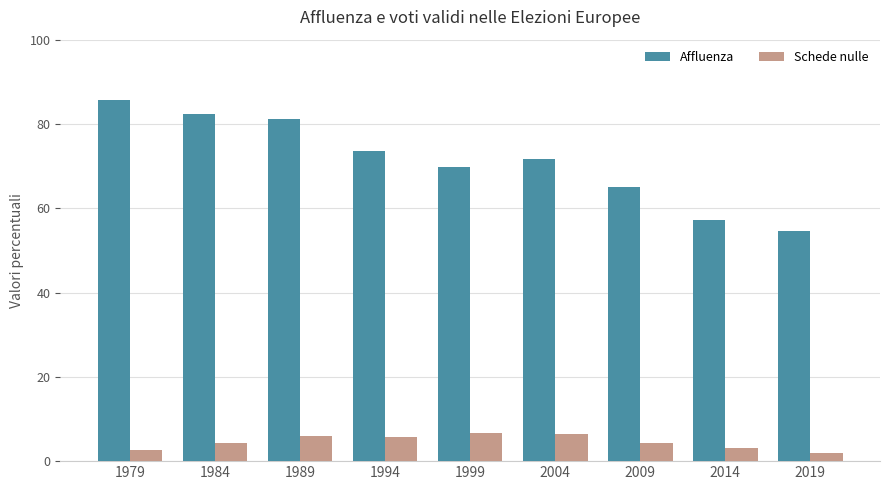

What is the spread (max minus min) of values at 2009?

60.8